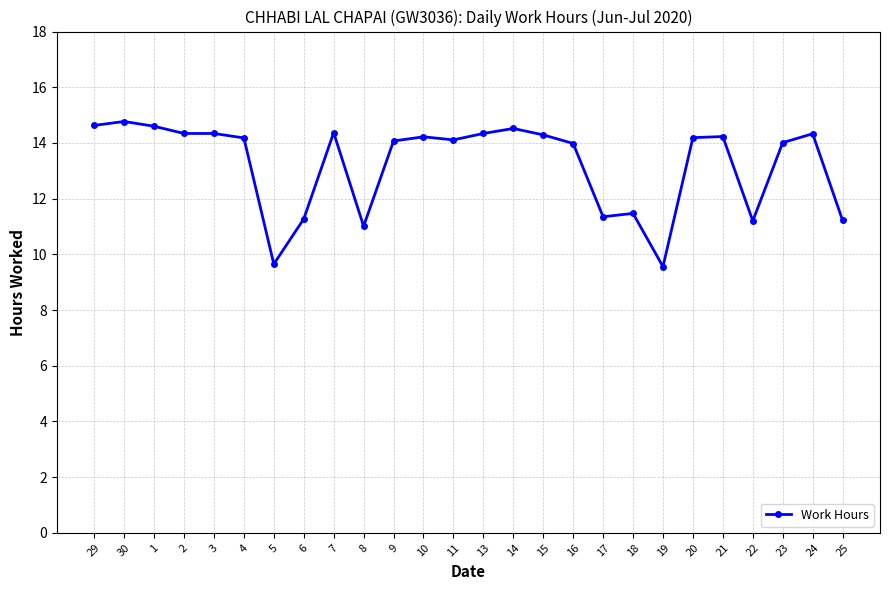

Which has a higher value, 17 or 1?

1